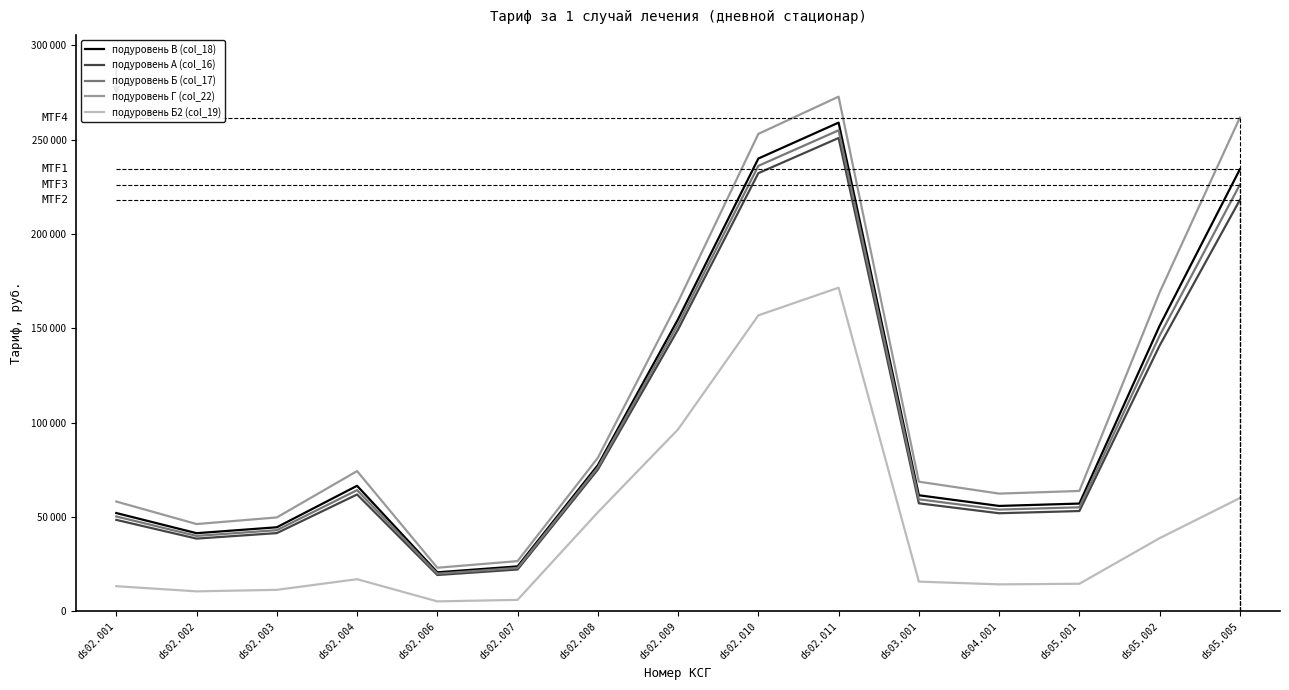

Rank the series at ds02.002 from highest to lowest value.

подуровень Г (col_22), подуровень В (col_18), подуровень Б (col_17), подуровень А (col_16), подуровень Б2 (col_19)